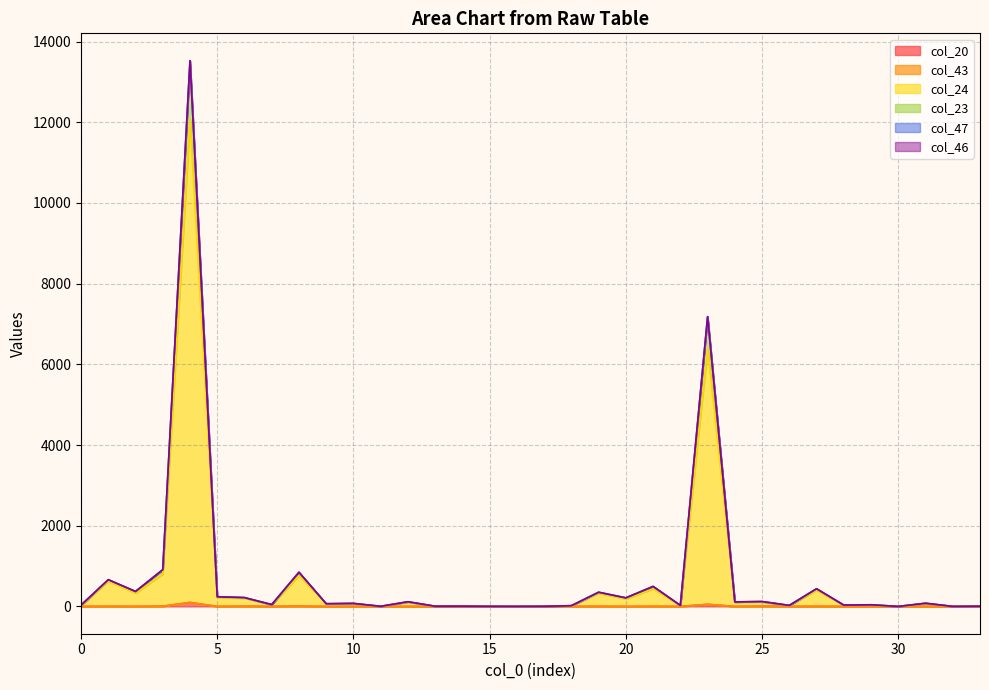

Which label corresponds to the largest value in the chart?

4